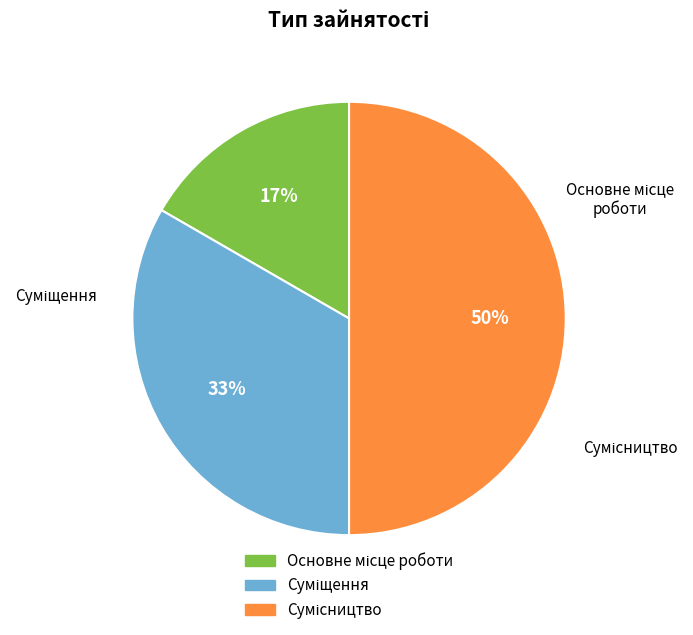

What percentage is NOT represented by Суміщення?

66.7%